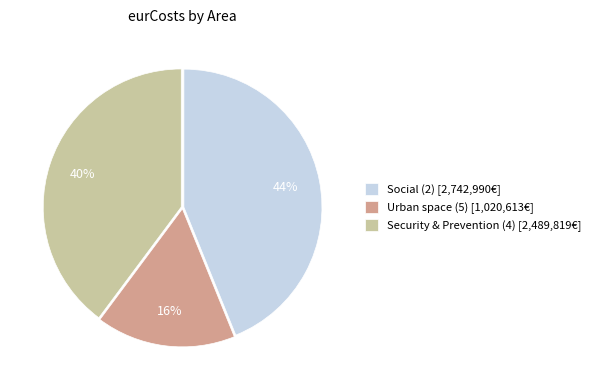

To the nearest percent, what portion does Urban space (5) [1,020,613€] represent?

16%